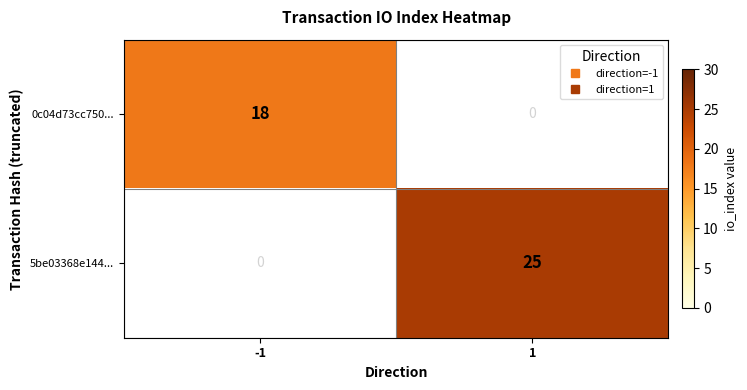

Is it true that 5be03368e144... equals 42 at 1?

False